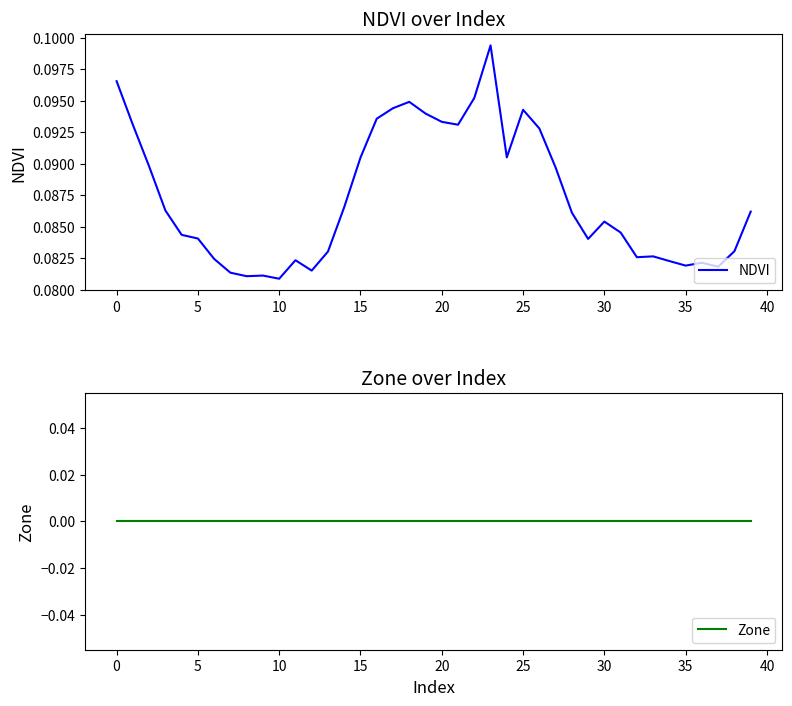

Which category has the highest value in the NDVI series?

23